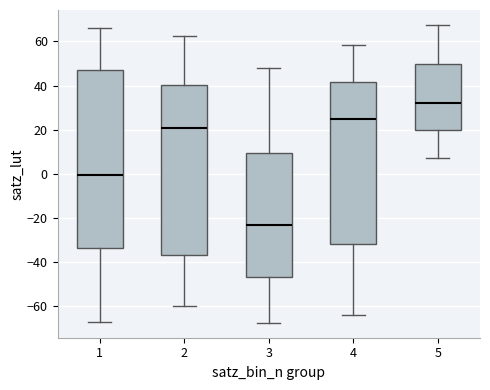

Which box is the tallest, from its lower edge to its upper edge?

1